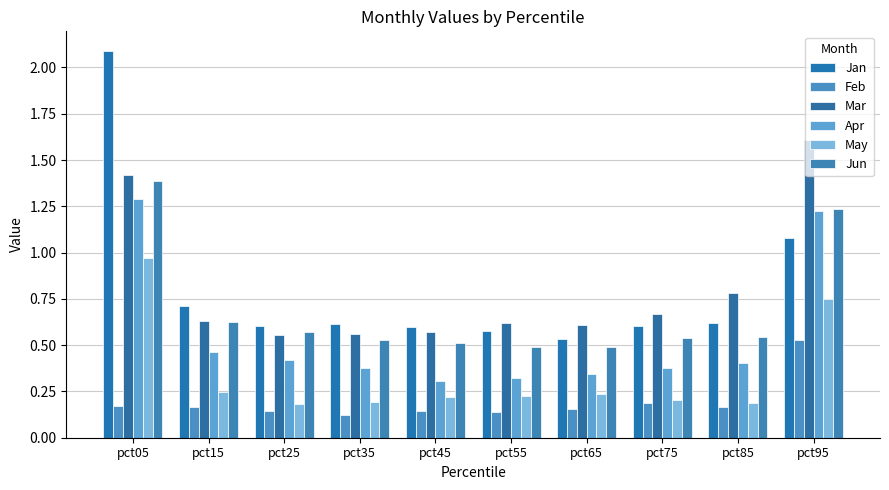

What is the difference between the maximum and minimum values in the May series?

0.8